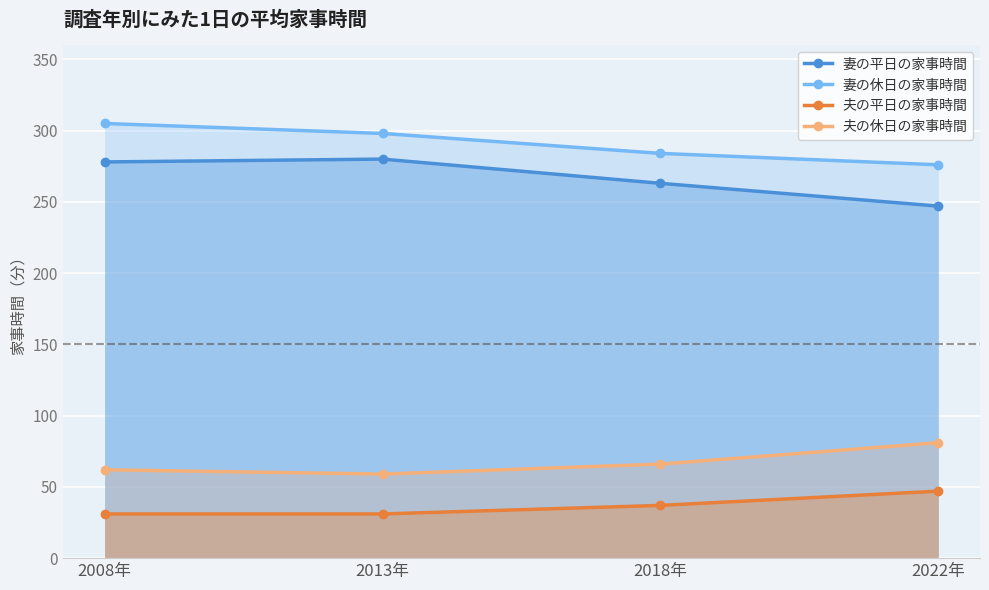

Which label corresponds to the largest value in the chart?

2008年